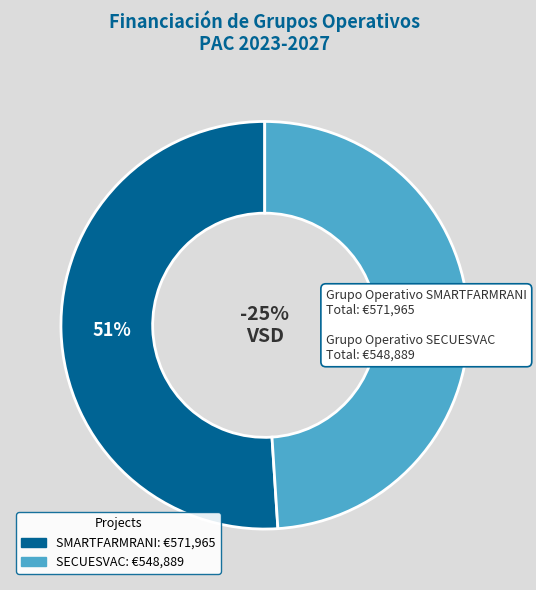

Rank the categories by value from lowest to highest.

SECUESVAC, SMARTFARMRANI